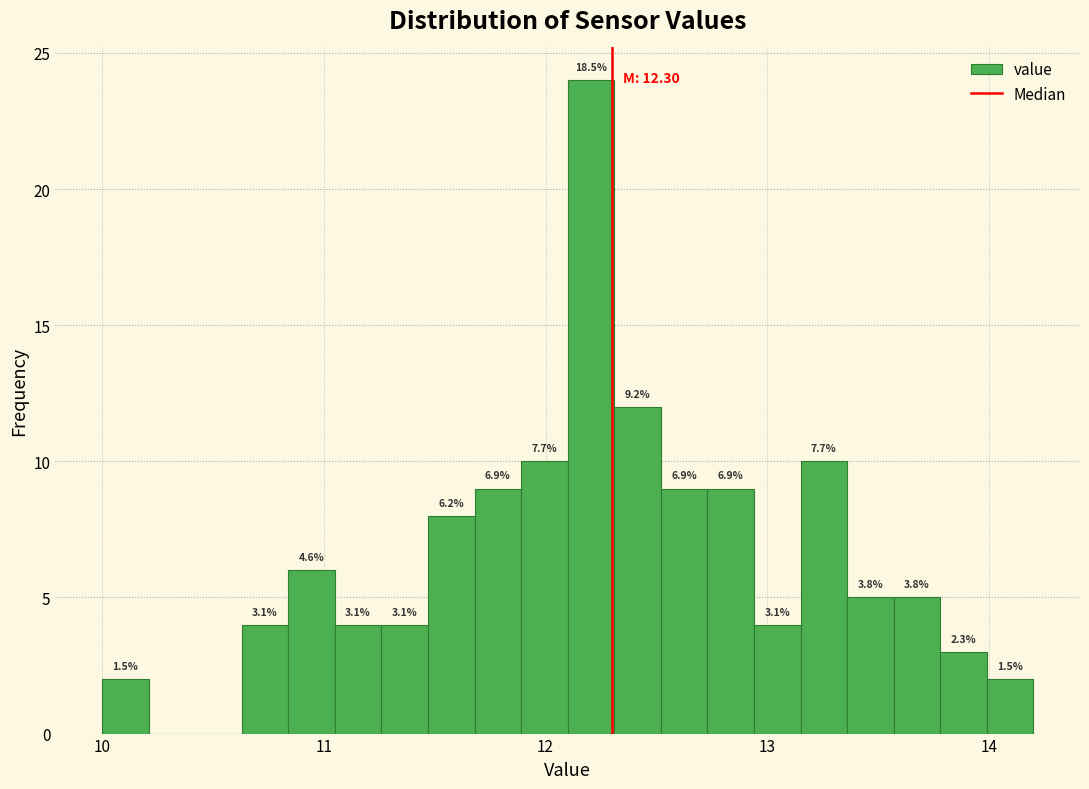

Around what value on the x-axis is the tallest bar? Give the approximate position of its centre, as read against the axis.

12.2